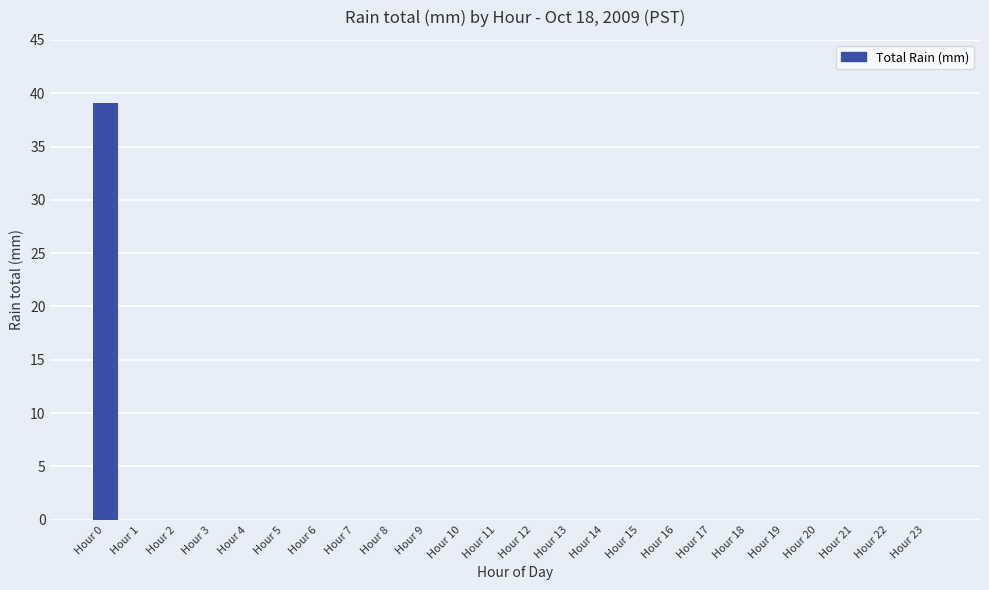

The value at Hour 20 is 20.1. True or false?

False